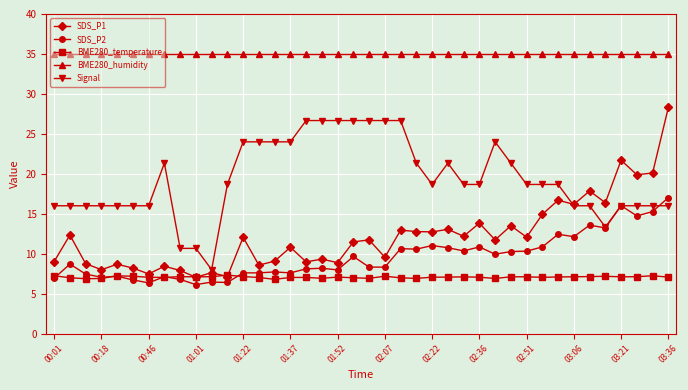

Rank the series by their maximum value, from lowest to highest.

BME280_temperature, SDS_P2, Signal, SDS_P1, BME280_humidity